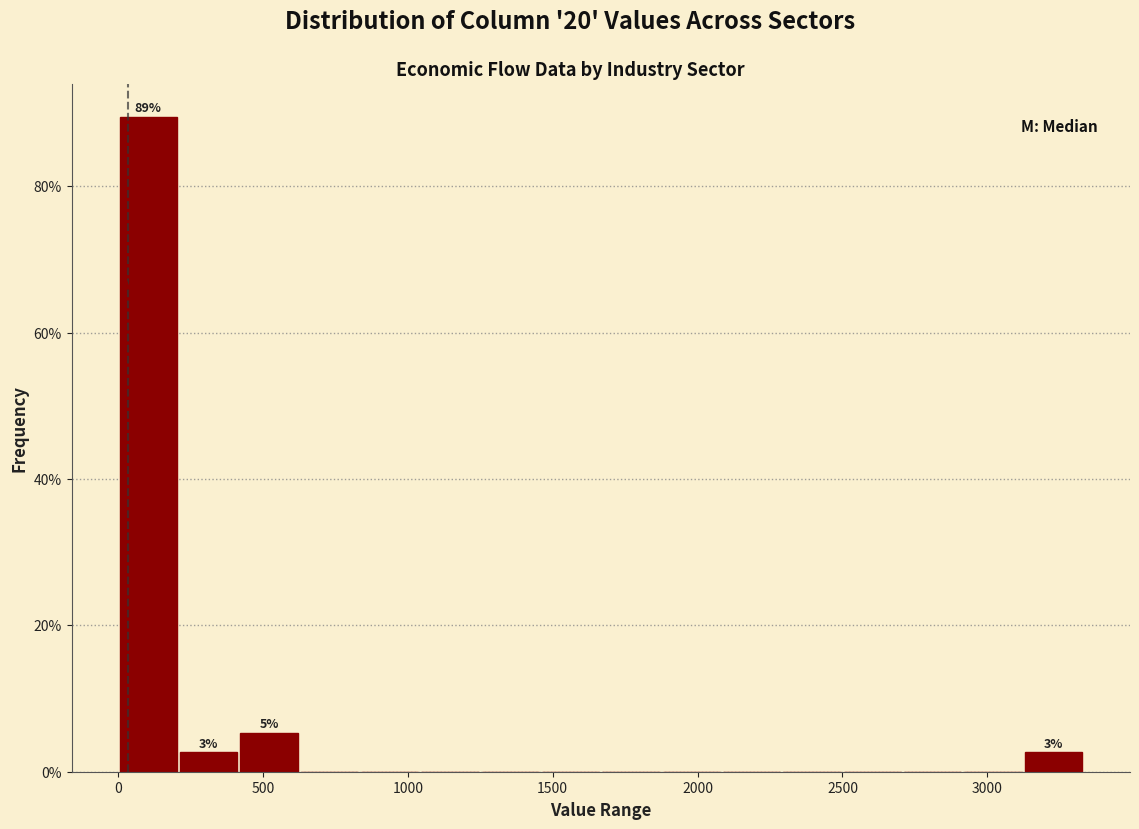

Which range on the x-axis has the tallest bar?

0 to 200